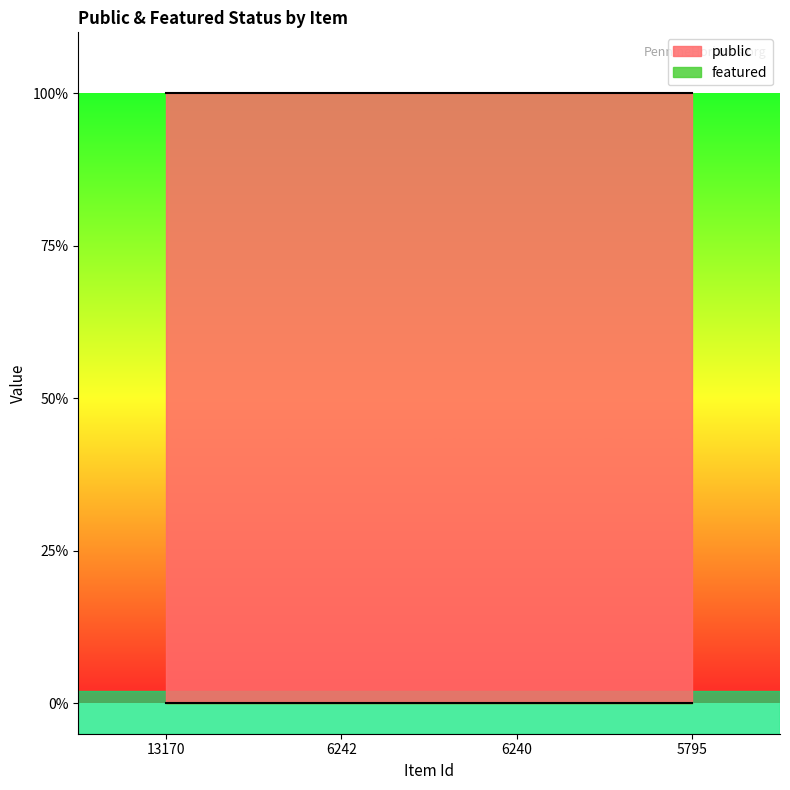

Rank the series by their maximum value, from lowest to highest.

featured, public